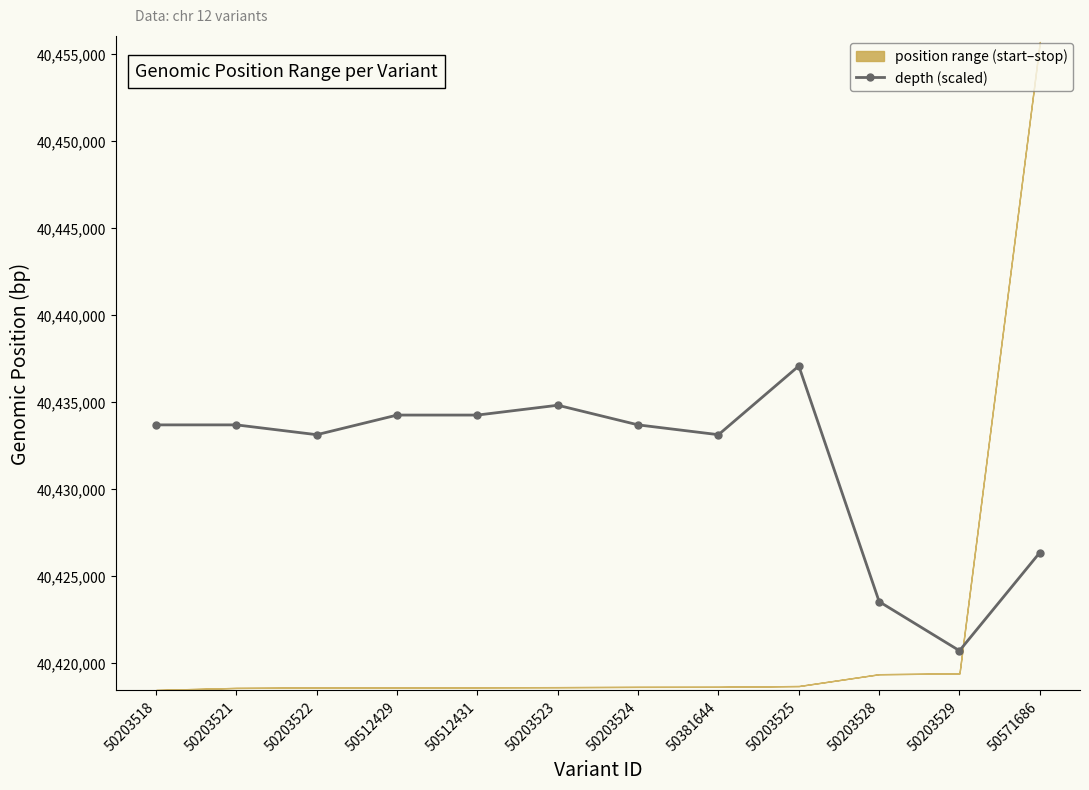

How many lines are shown in the chart?

1